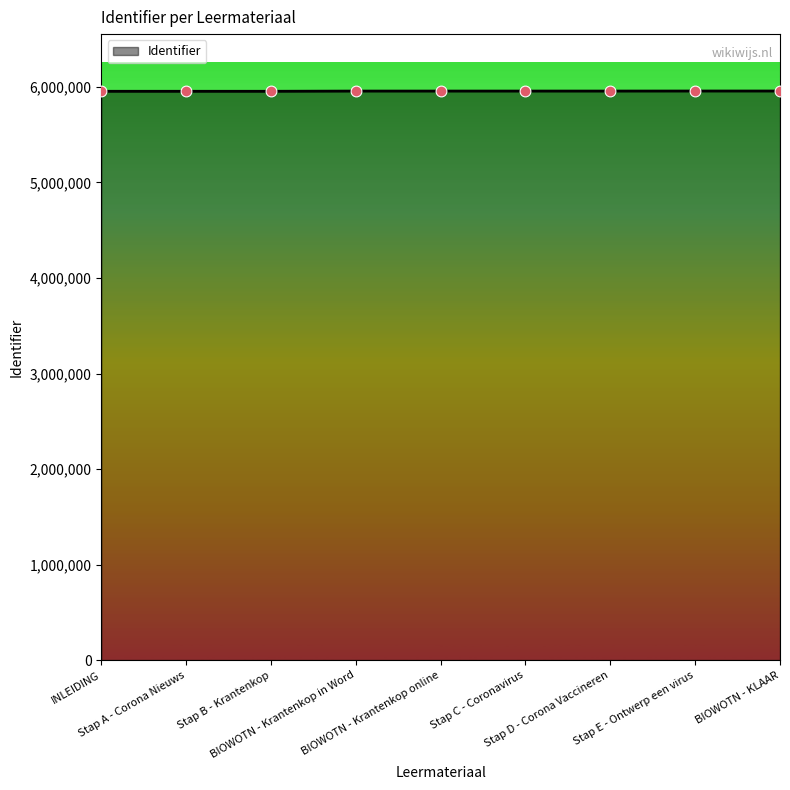

What is the maximum value shown in the chart?

5957358